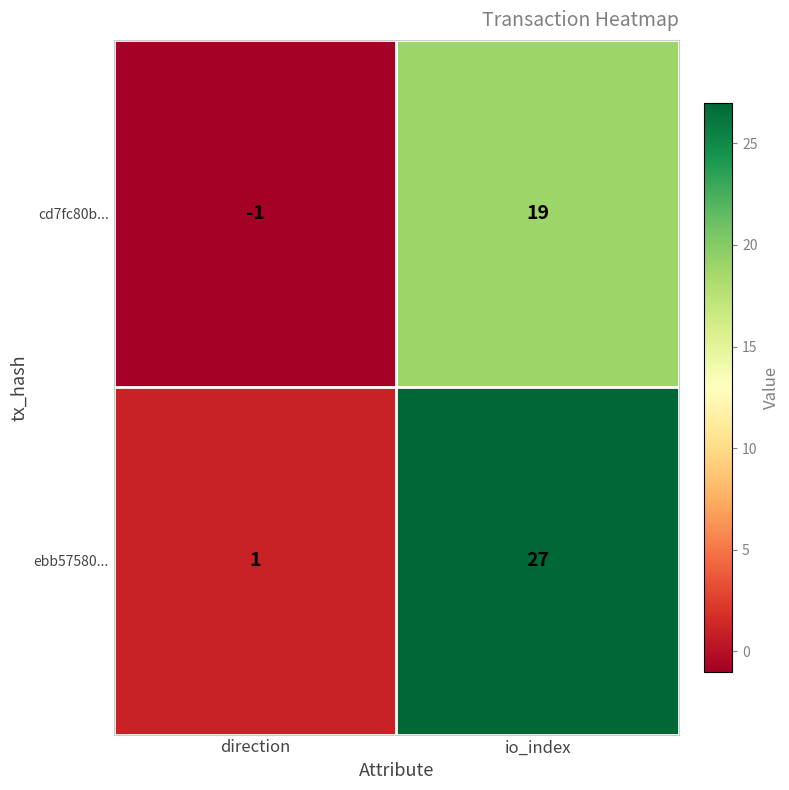

Is it true that ebb57580... equals 45 at io_index?

False